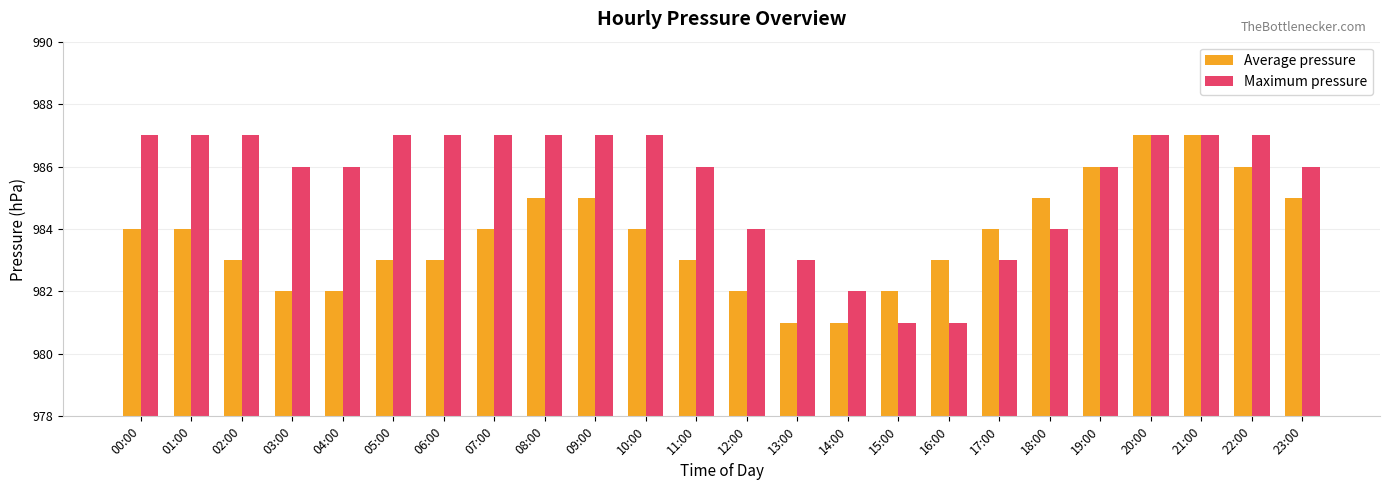

What is the label of the 16th bar from the left?

15:00